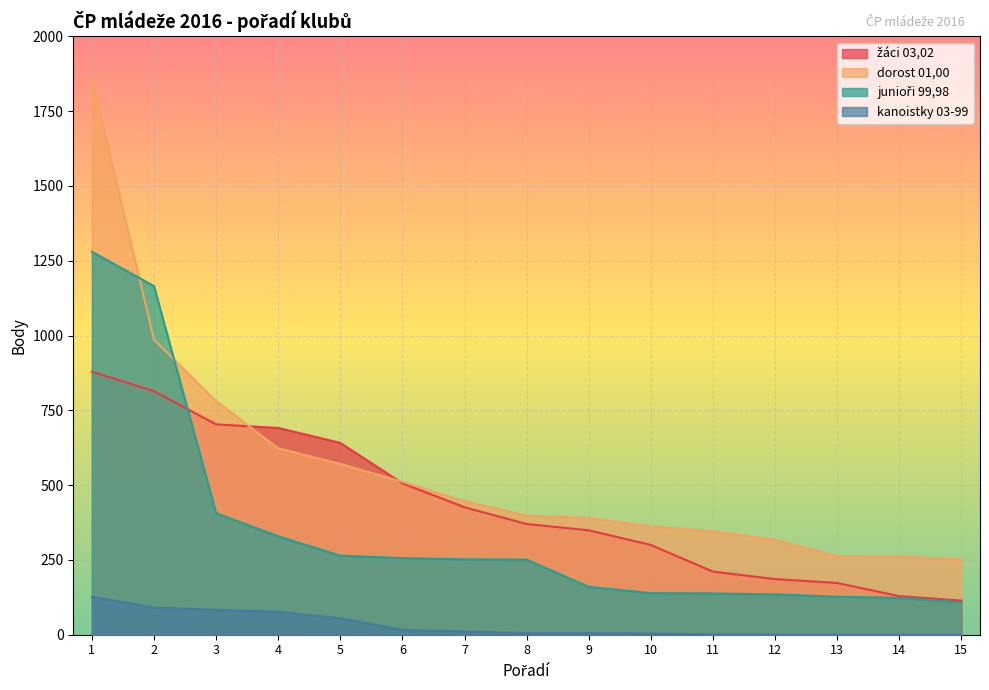

The dorost 01,00 series shows 398 at 8. True or false?

True